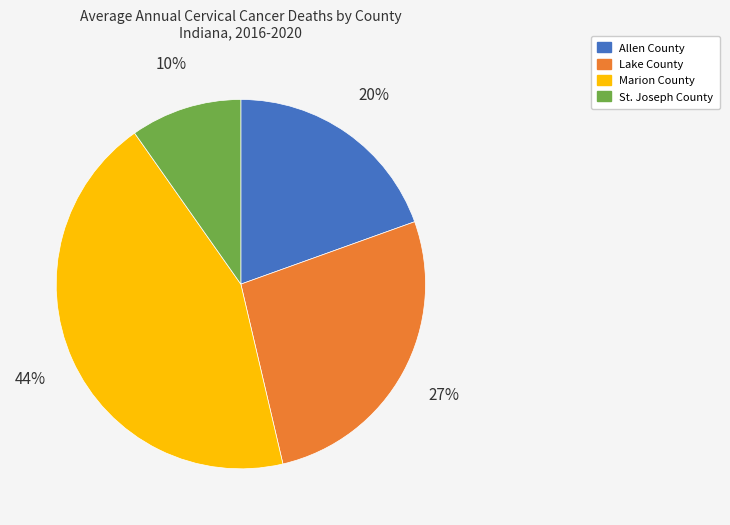

The St. Joseph County slice represents 10% of the pie. True or false?

True